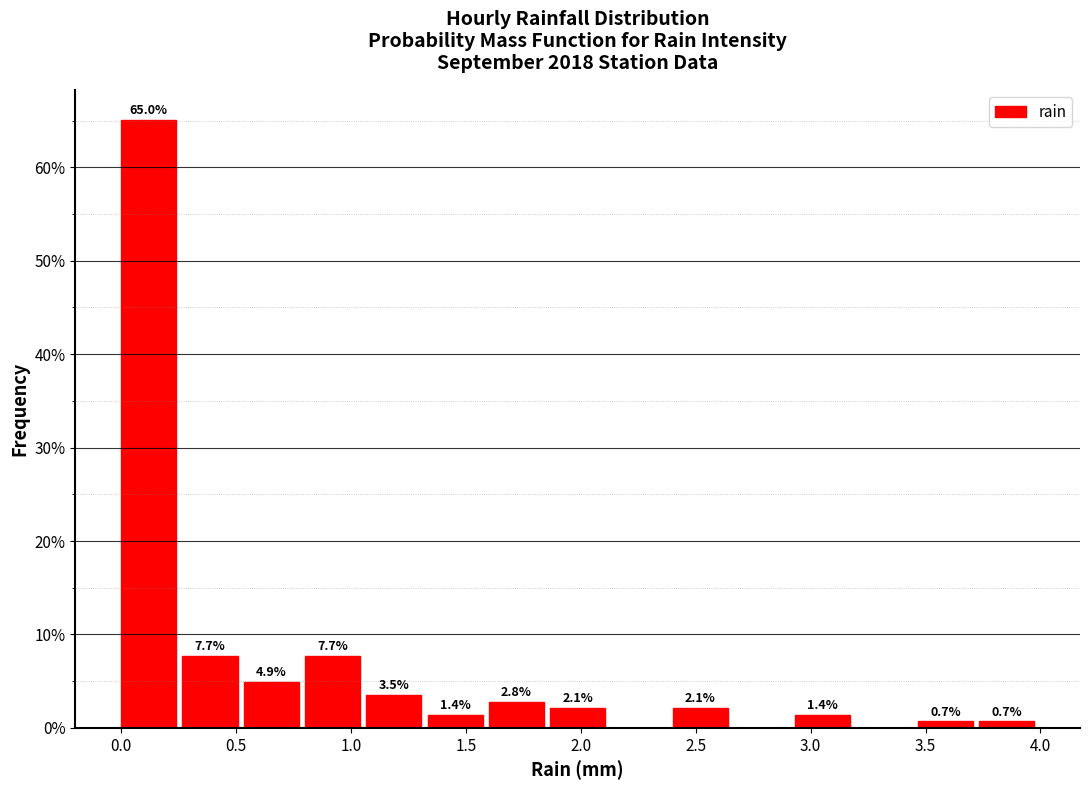

Which range on the x-axis has the tallest bar?

0.00 to 0.25